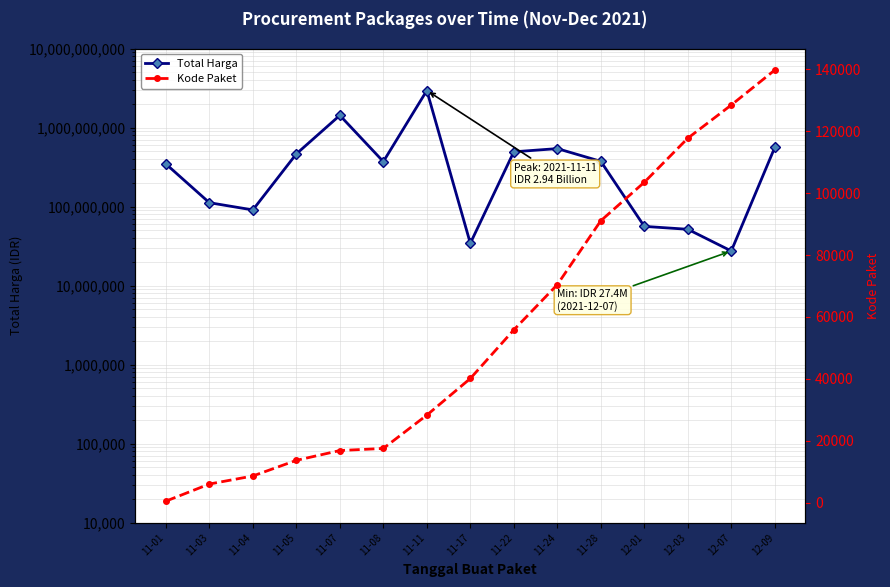

What position from the right is 11-05?

12